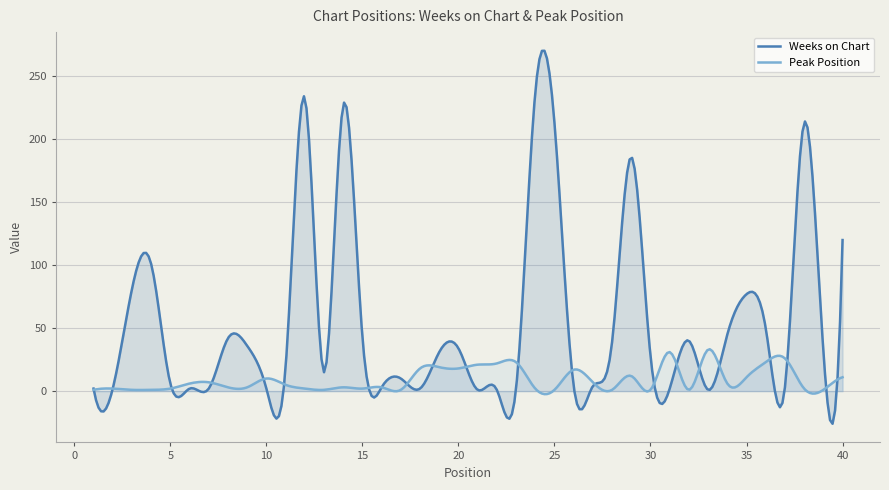

Is the value of Weeks on Chart at 12 greater than the value of Peak Position at 7?

Yes